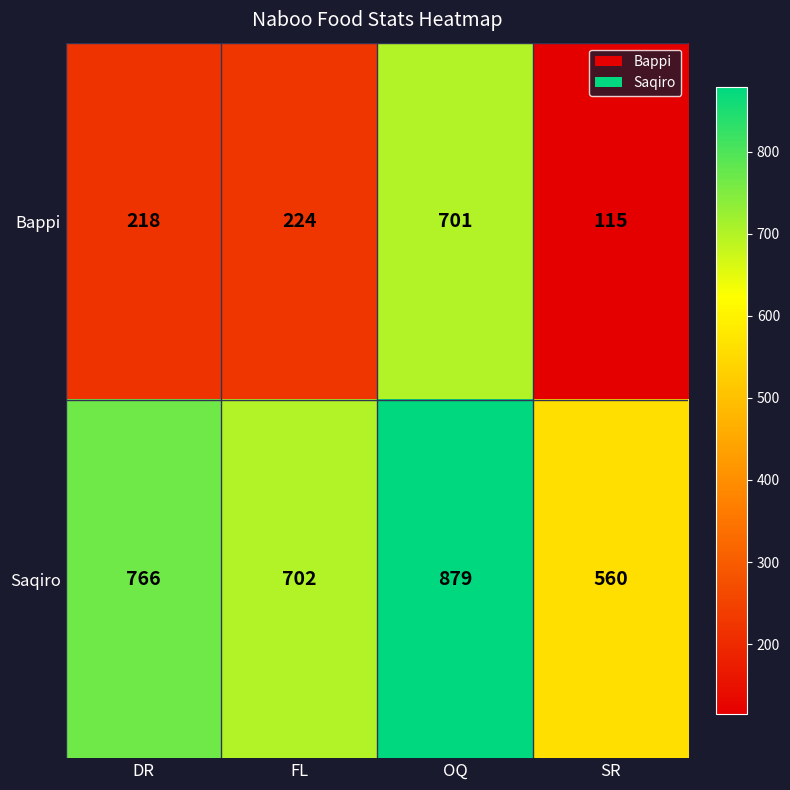

What is the sum of all Bappi values?

1258